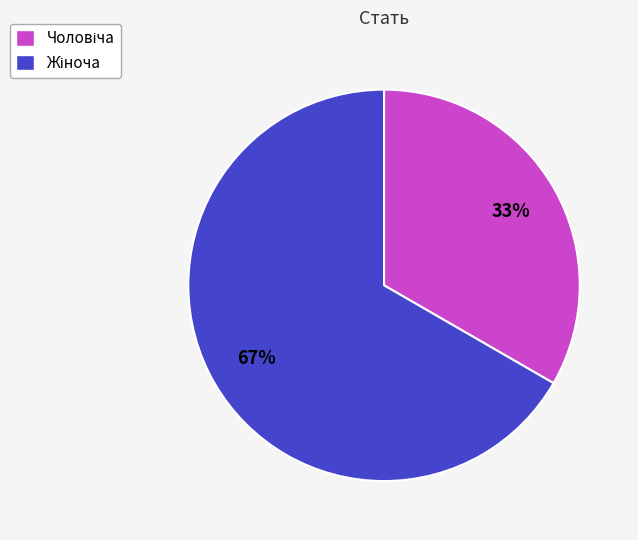

To the nearest percent, what is the average slice percentage?

50%